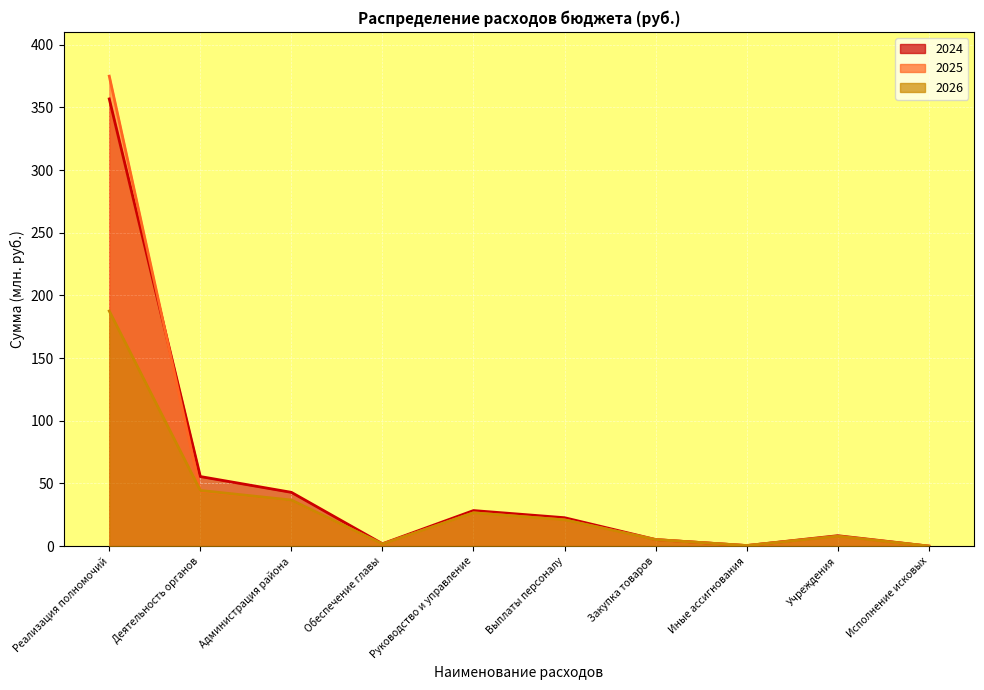

True or false: 2026 and 2024 intersect in this chart.

False